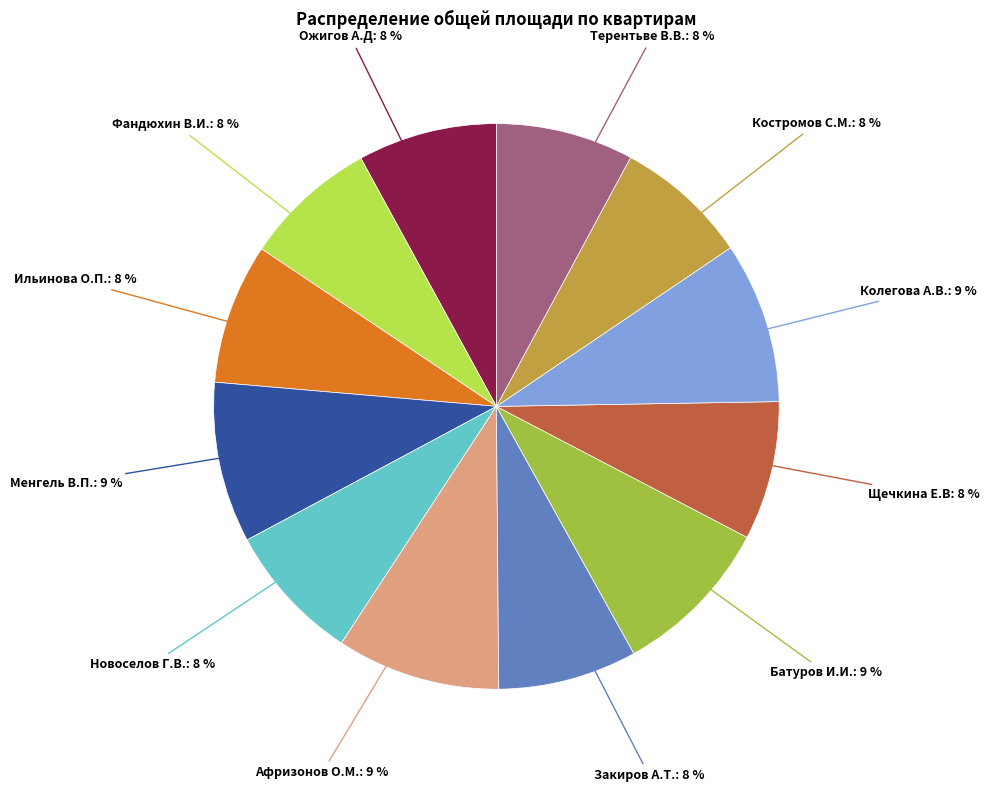

Is the sum of Ильинова О.П.: 8 % and Костромов С.М.: 8 % greater than half?

No